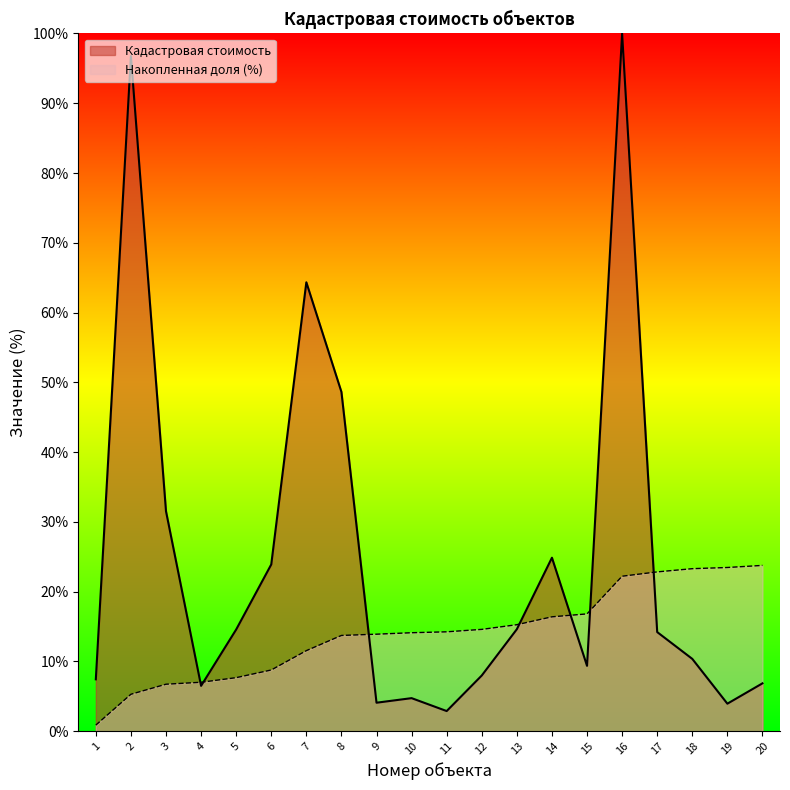

How many lines are shown in the chart?

2